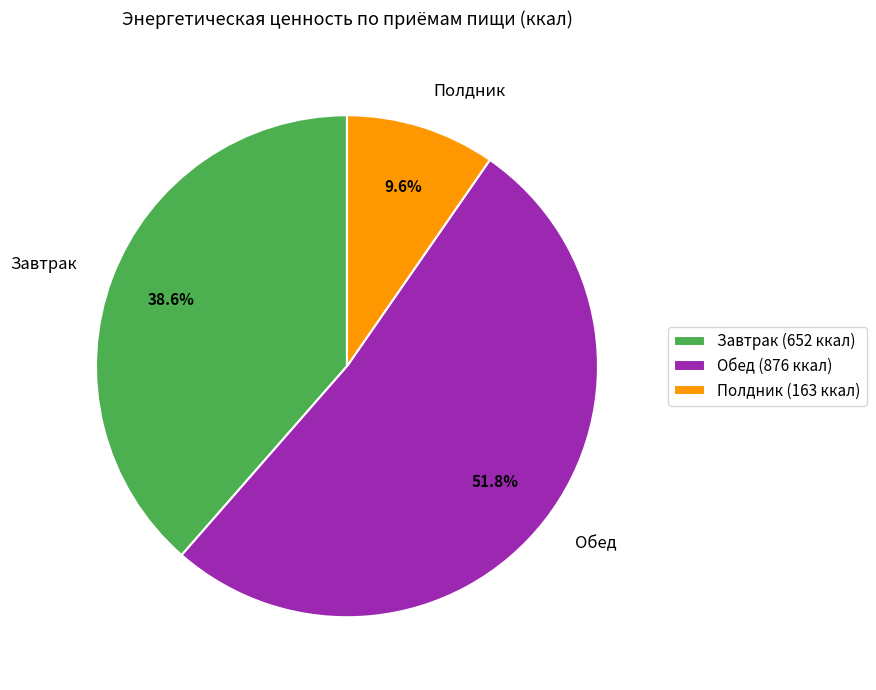

What is the smallest slice in the pie chart?

Полдник